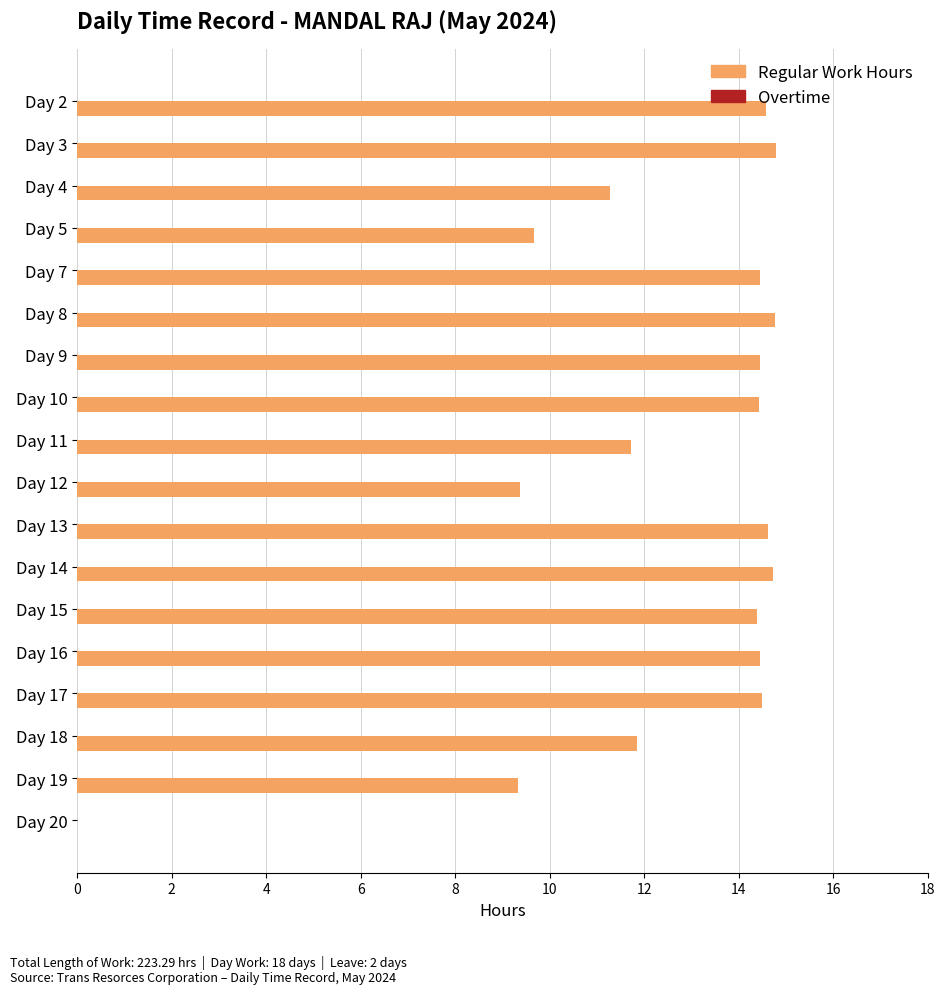

What is the greatest value displayed?

14.8